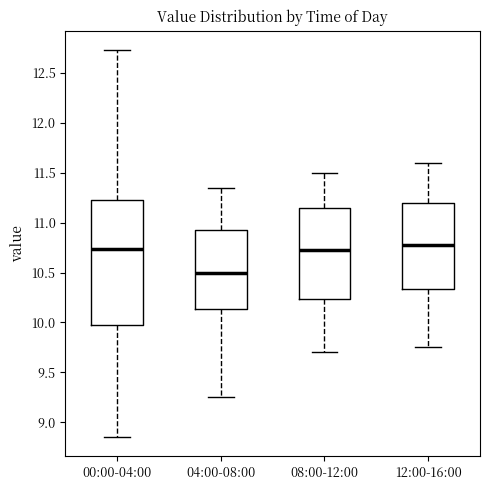

Which box has the lowest median line?

04:00-08:00